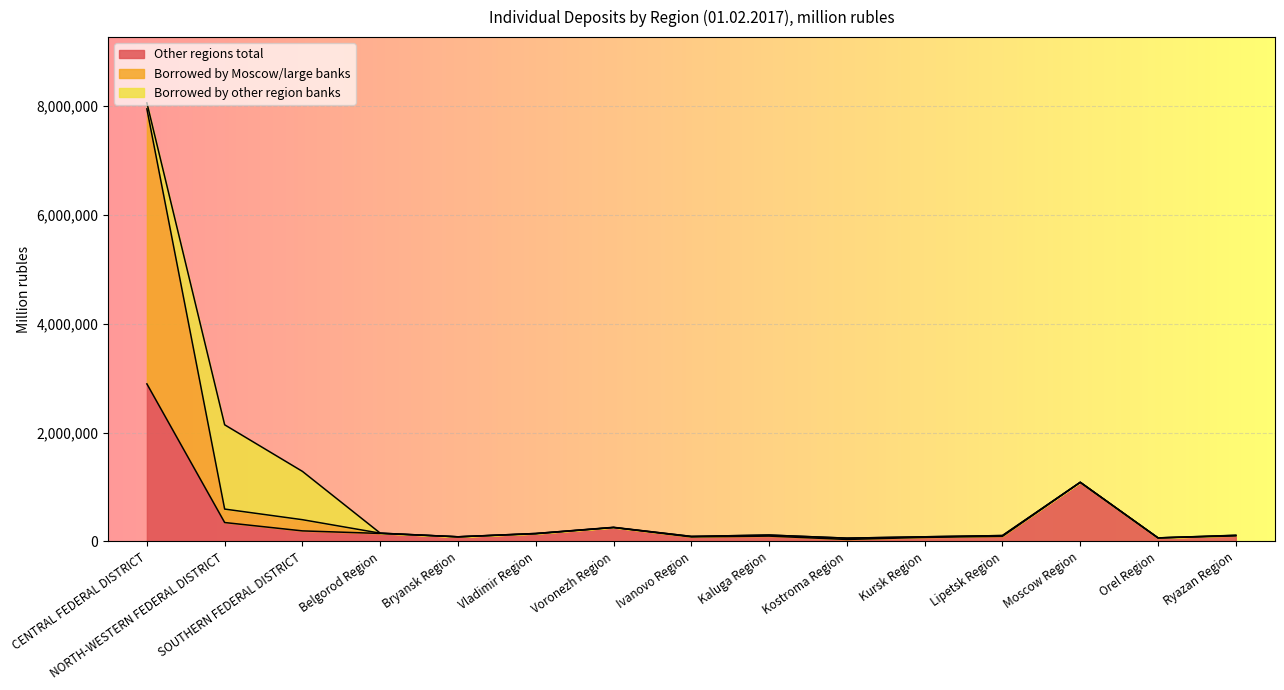

What is the sum of the Borrowed by Moscow/large banks values at Vladimir Region and Kaluga Region?

264562